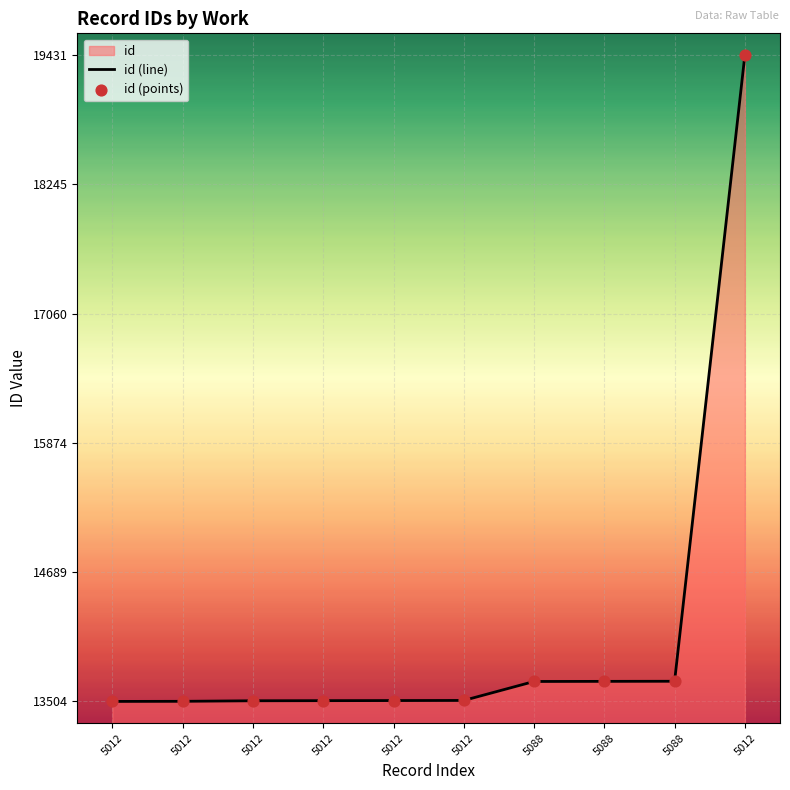

Which series has the largest total across all categories?

id (line)